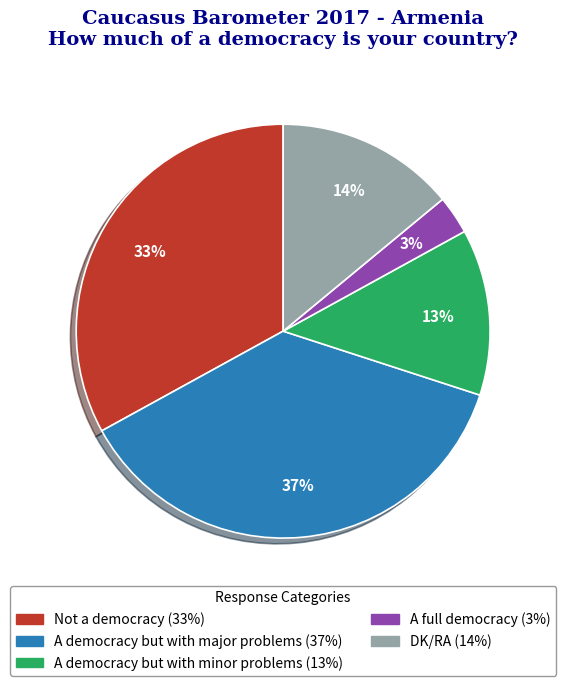

What is the smallest slice in the pie chart?

A full democracy